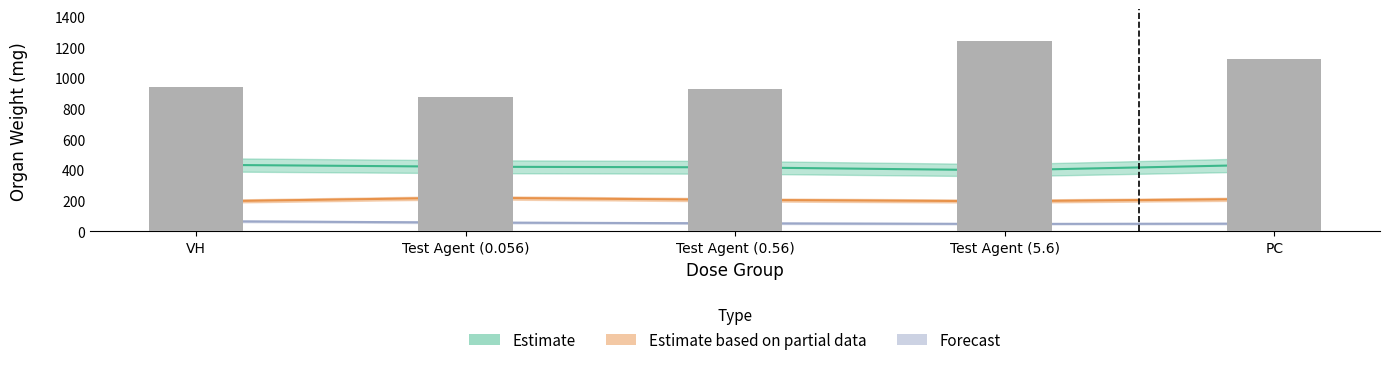

What is the value of the 2nd bar from the left?

874